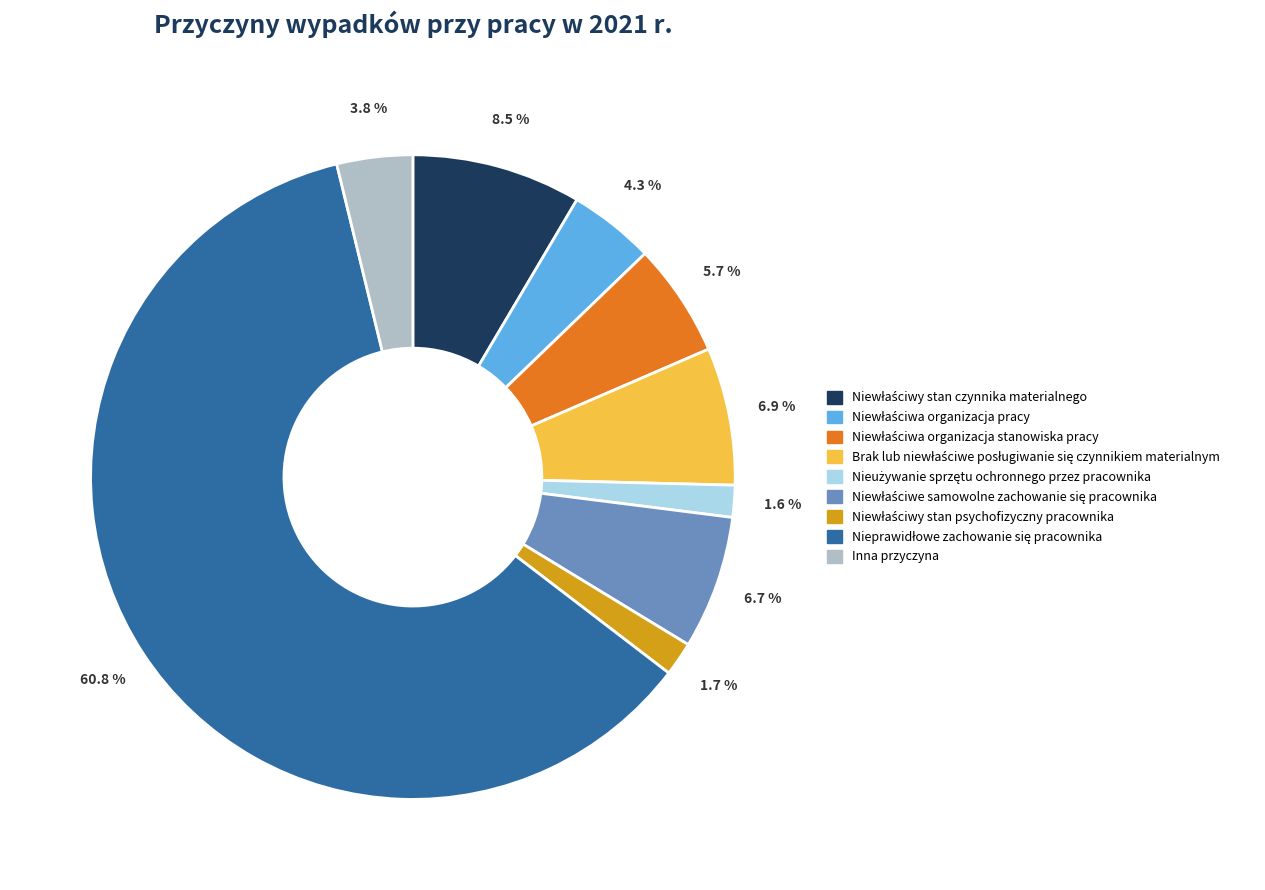

Is there a majority slice in this chart?

Yes